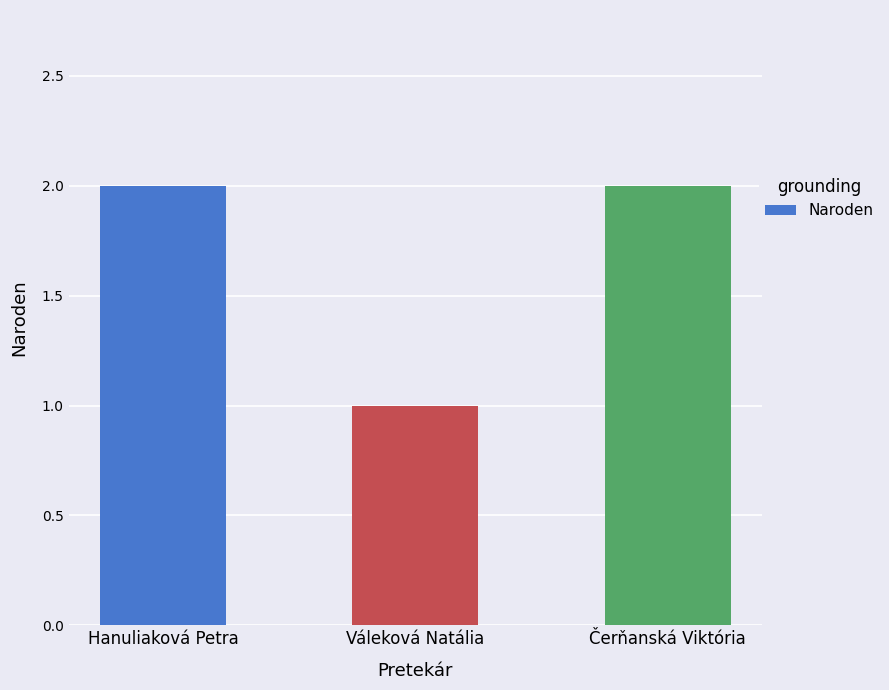

The value at Hanuliaková Petra is 4. True or false?

False